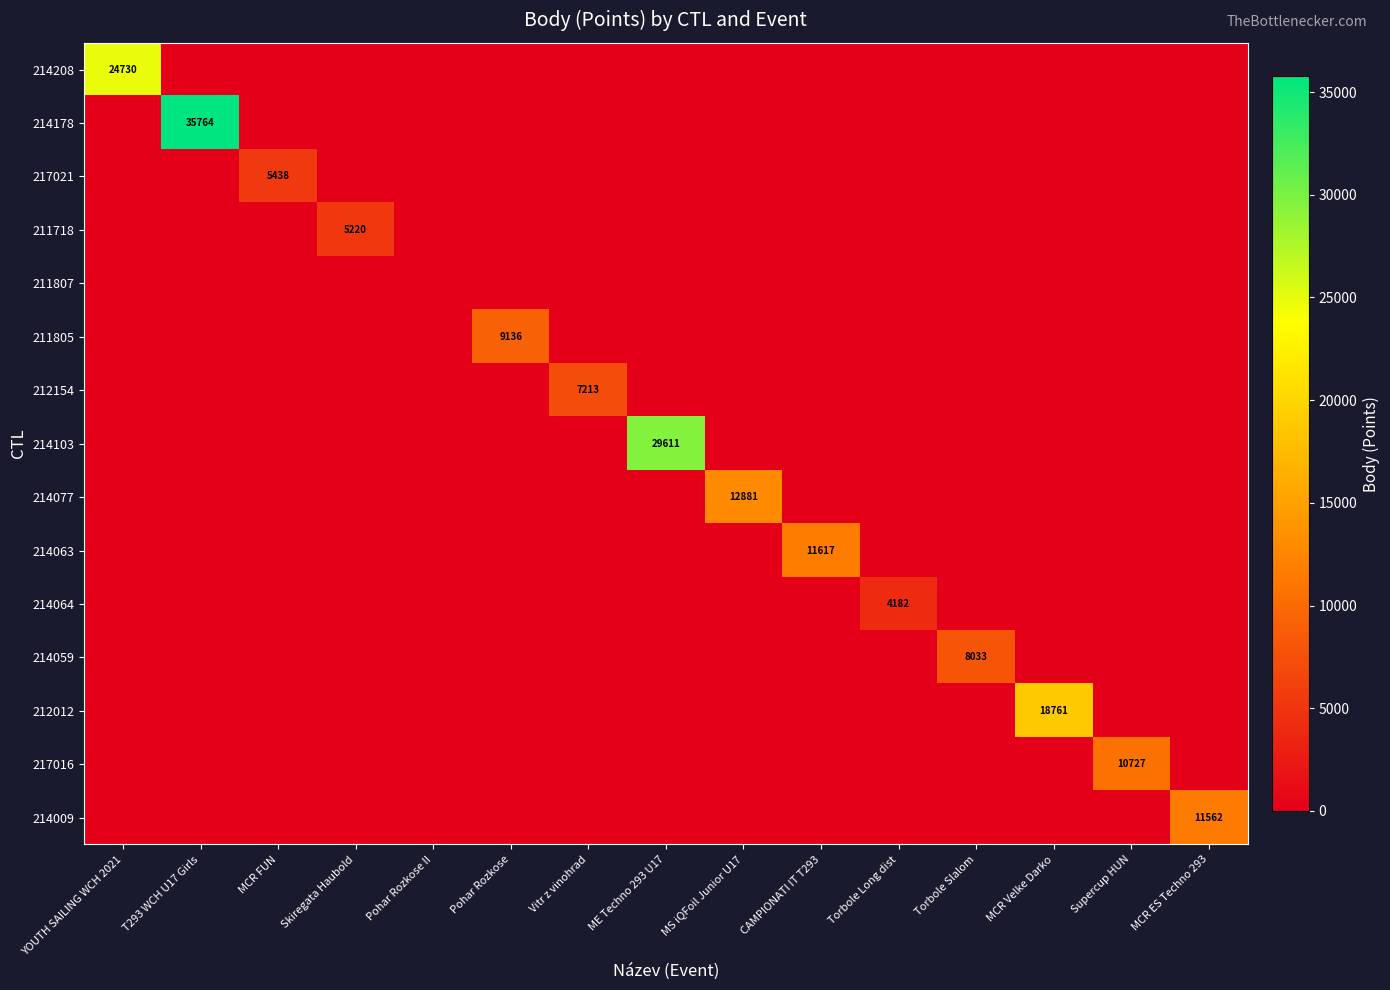

What is the difference between the highest and lowest values at MCR Velke Darko?

18761